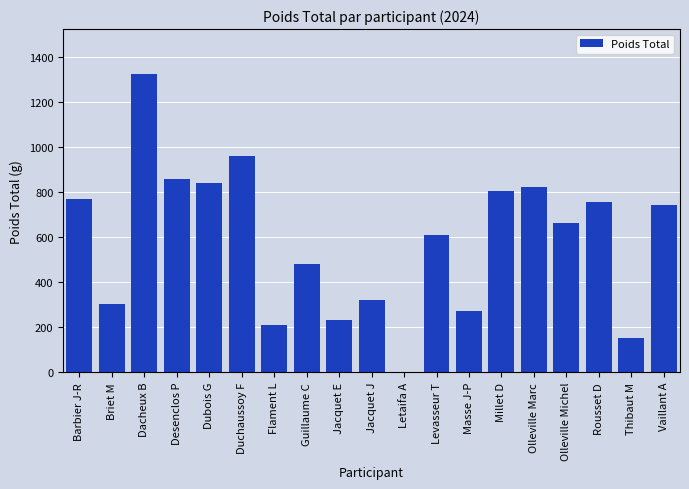

Reading left to right, list all the values displayed in this chart.

Barbier J-R=771	Briet M=304	Dacheux B=1326	Desenclos P=858	Dubois G=840	Duchaussoy F=961	Flament L=210	Guillaume C=482	Jacquet E=230	Jacquet J=319	Letaifa A=0	Levasseur T=610	Masse J-P=273	Millet D=807	Olleville Marc=821	Olleville Michel=662	Rousset D=756	Thibaut M=152	Vaillant A=745